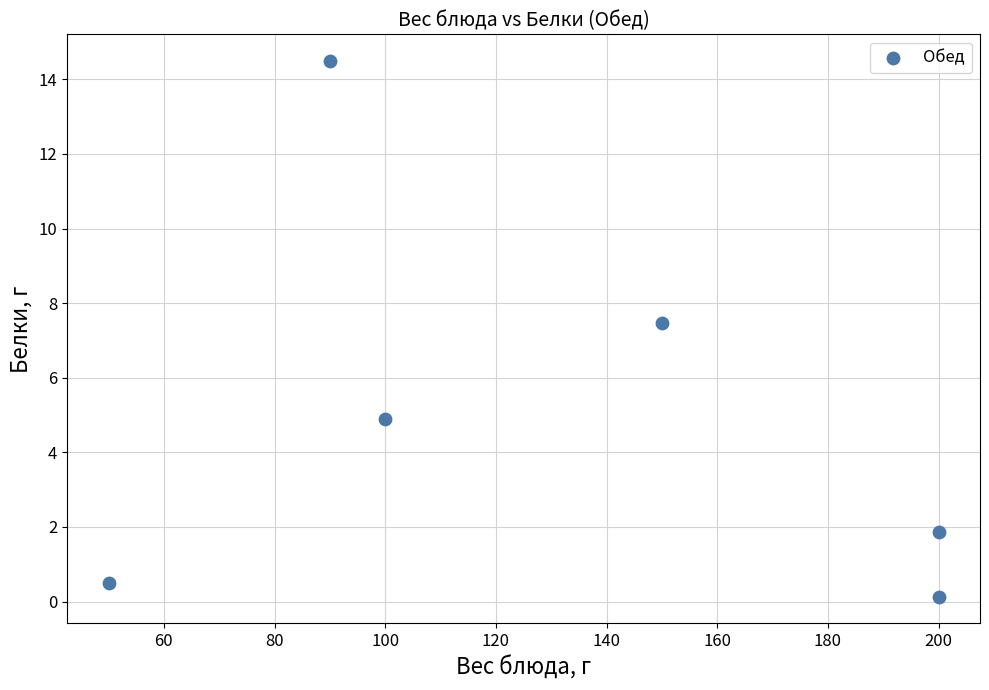

What Y value in the scatter plot is closest to 7?

7.5